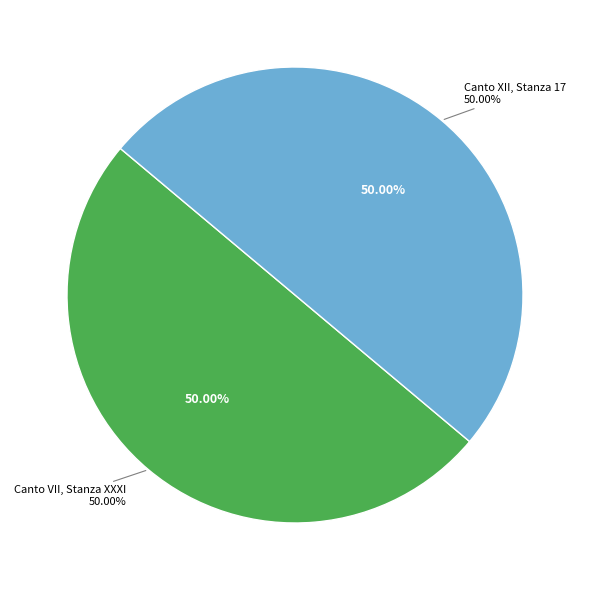

What percentage is the Canto VII, Stanza XXXI slice, to the nearest percent?

50%